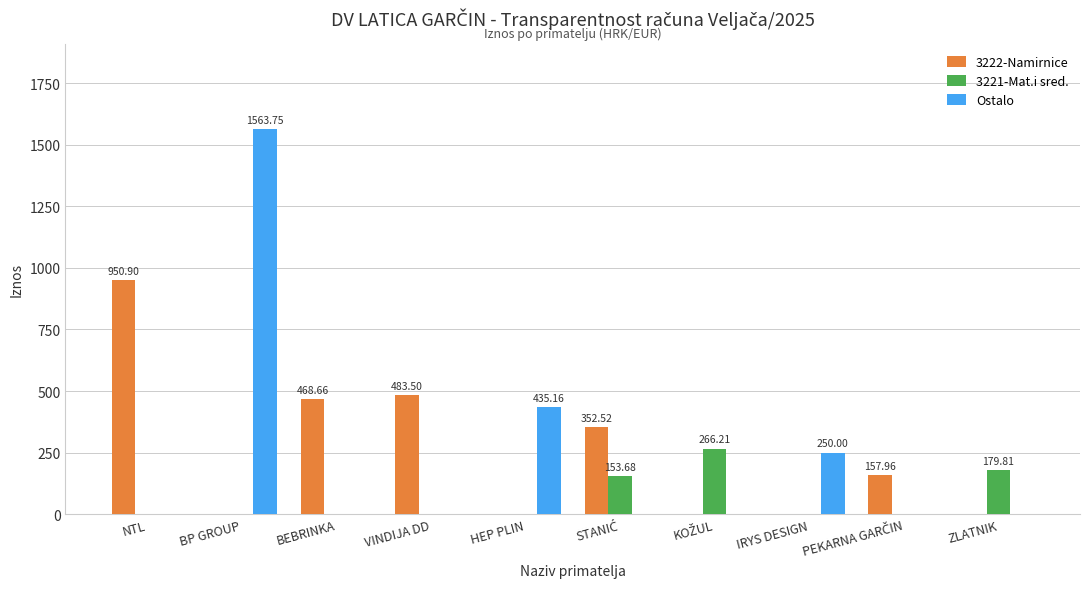

What is the sum of all 3222-Namirnice values?

2413.5